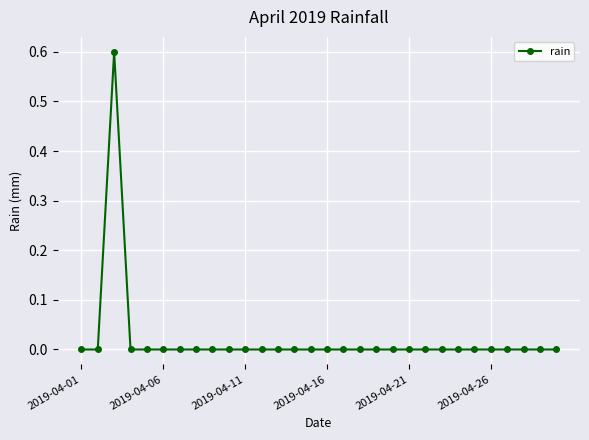

Reading left to right, transcribe all the data shown in this chart.

0.0	0.0	0.6	0.0	0.0	0.0	0.0	0.0	0.0	0.0	0.0	0.0	0.0	0.0	0.0	0.0	0.0	0.0	0.0	0.0	0.0	0.0	0.0	0.0	0.0	0.0	0.0	0.0	0.0	0.0